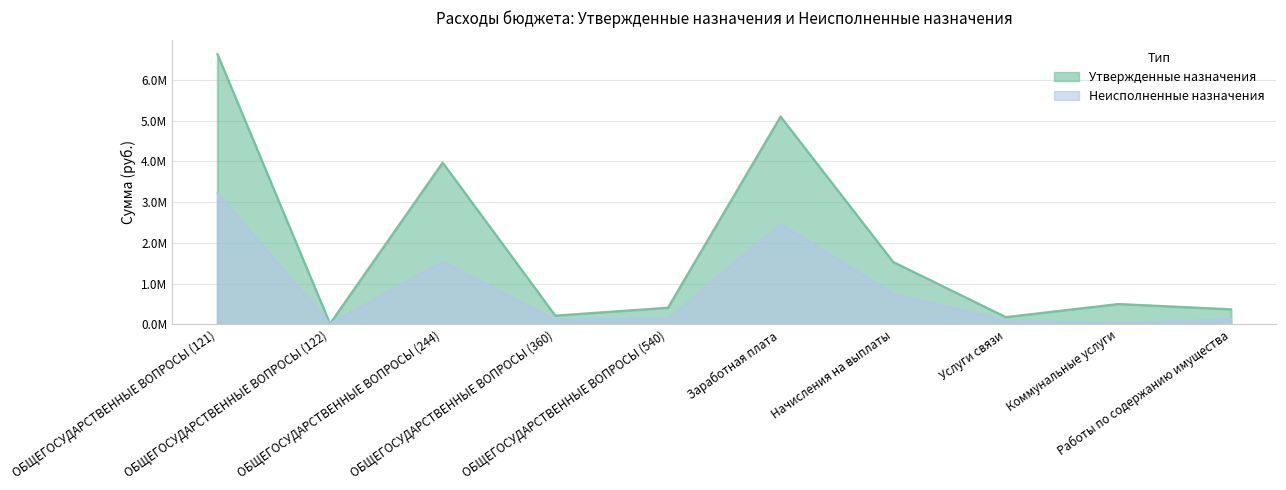

Which series has the widest spread of values?

Утвержденные назначения